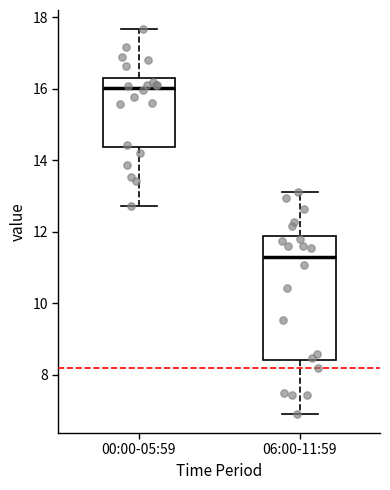

Reading left to right, transcribe this box plot: for each box, give where its median line is, the range the box spans, and where its two whiskers end, as read against the y-axis. The values are not printed on the chart, so give them approximately, as read against the axis.

00:00-05:59: median 16.0, box 14.4 to 16.4, whiskers 12.8 to 17.6
06:00-11:59: median 11.4, box 8.4 to 11.8, whiskers 7.0 to 13.2